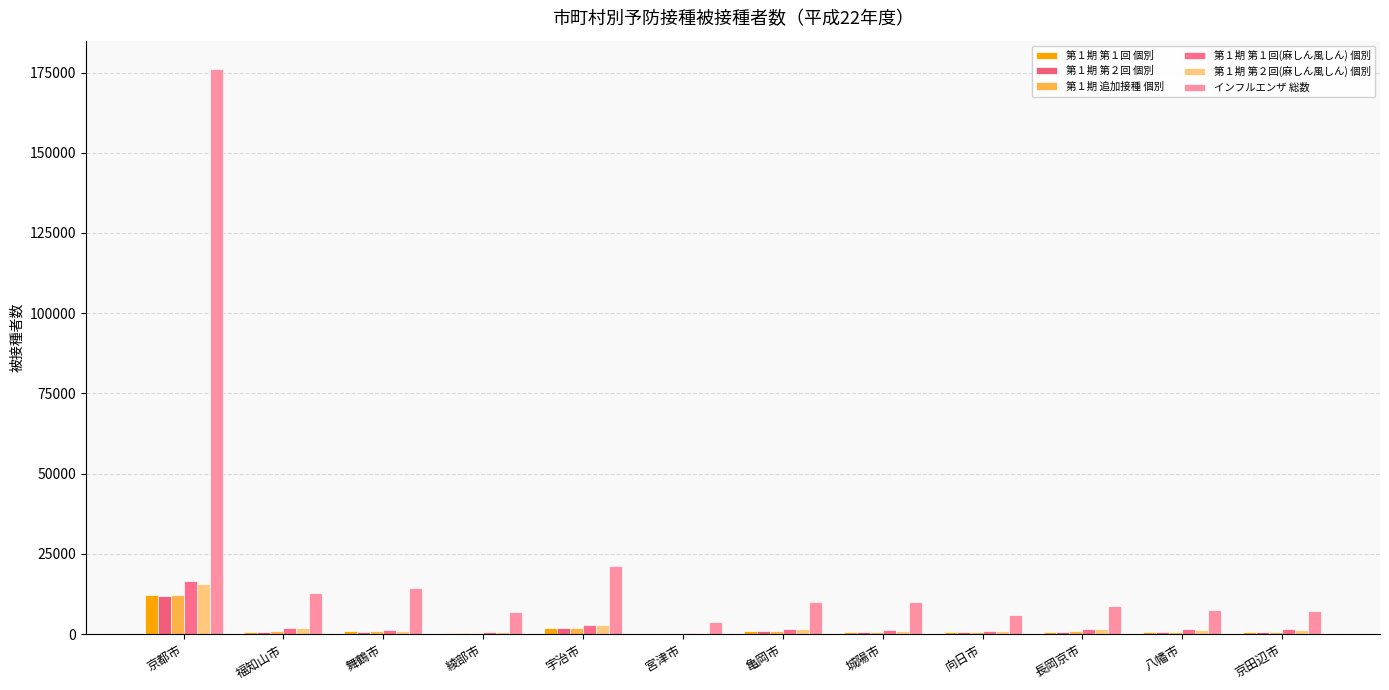

How many groups of bars are there?

12